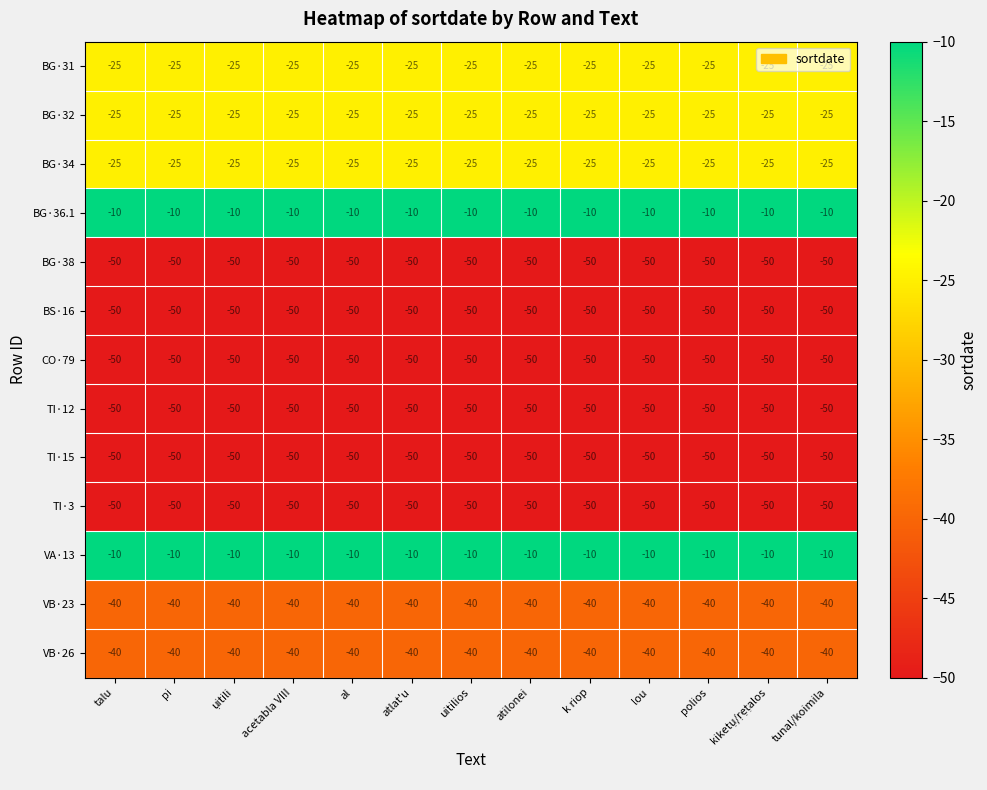

What is the sum of the VA·13 values at al and acetabla VIII?

-20